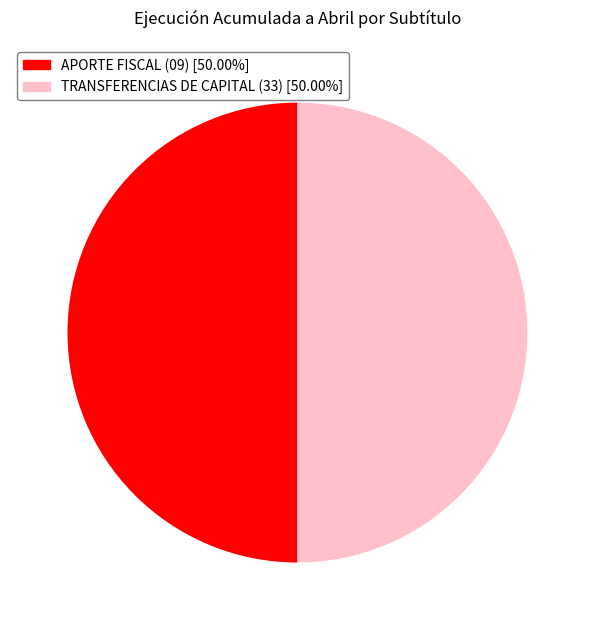

What is the ratio of the value at TRANSFERENCIAS DE CAPITAL (33) [50.00%] to the value at APORTE FISCAL (09) [50.00%]?

1.0